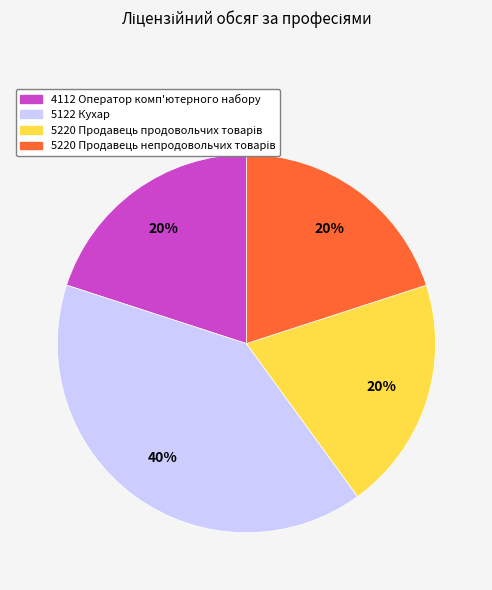

Which slice is the largest?

5122 Кухар